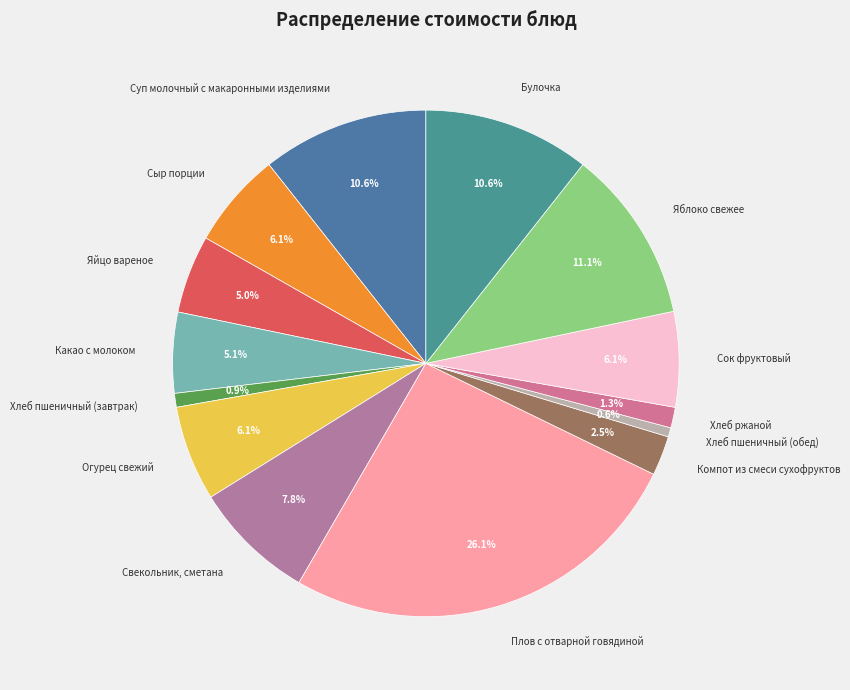

What is the largest slice in the pie chart?

Плов с отварной говядиной